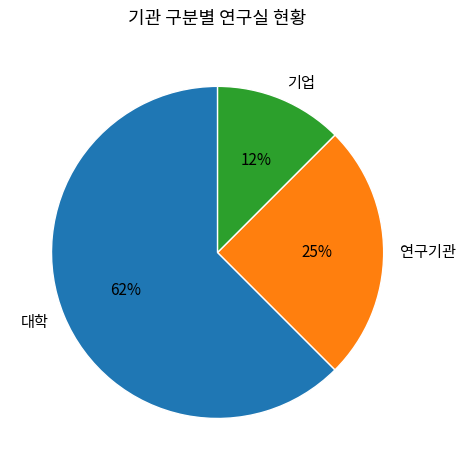

Which has a higher value, 대학 or 기업?

대학